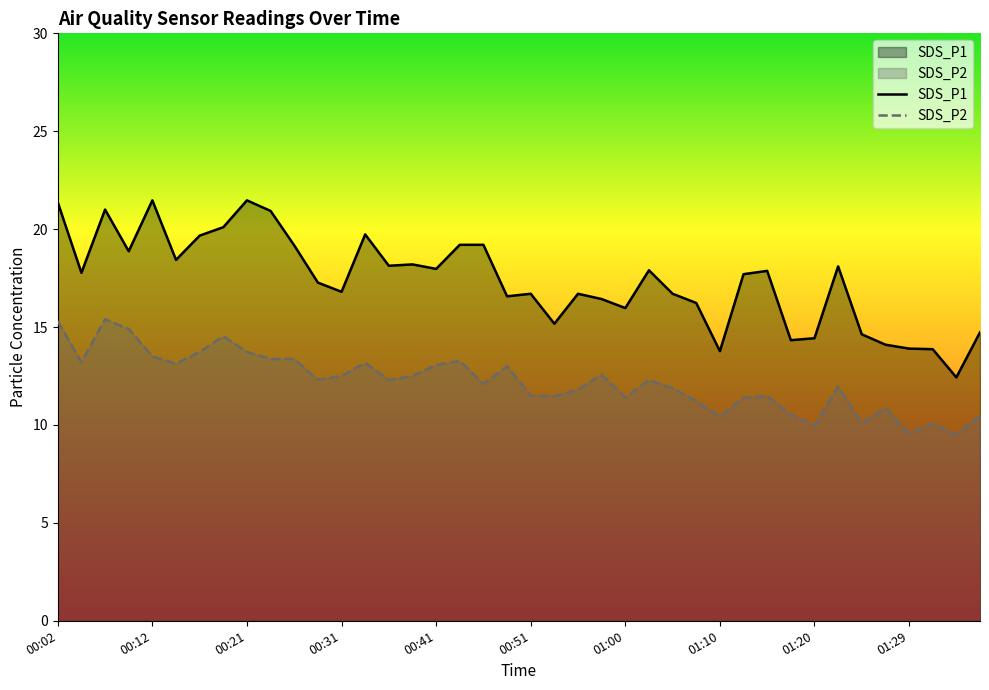

Read the SDS_P2 value at 01:10.

10.4